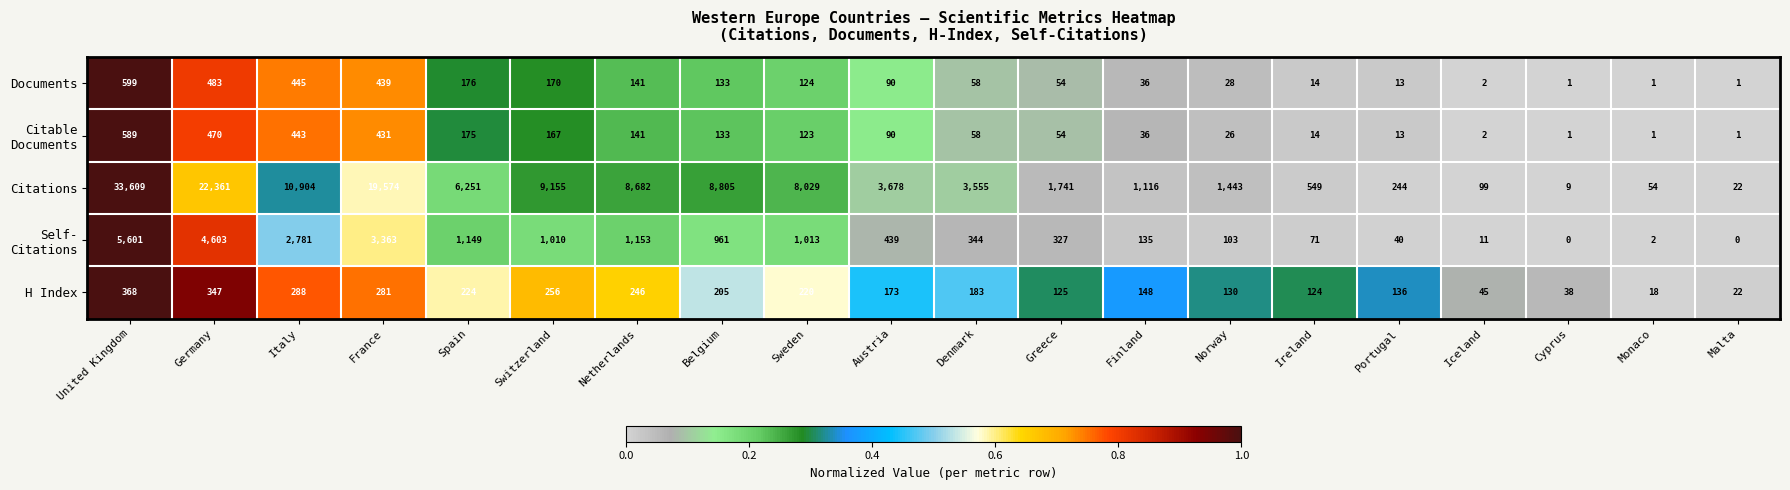

Which series changed the most between Belgium and Sweden?

Citations